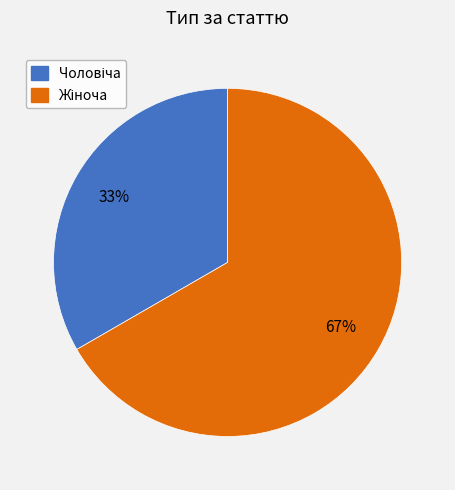

To the nearest percent, what is the average slice percentage?

50%